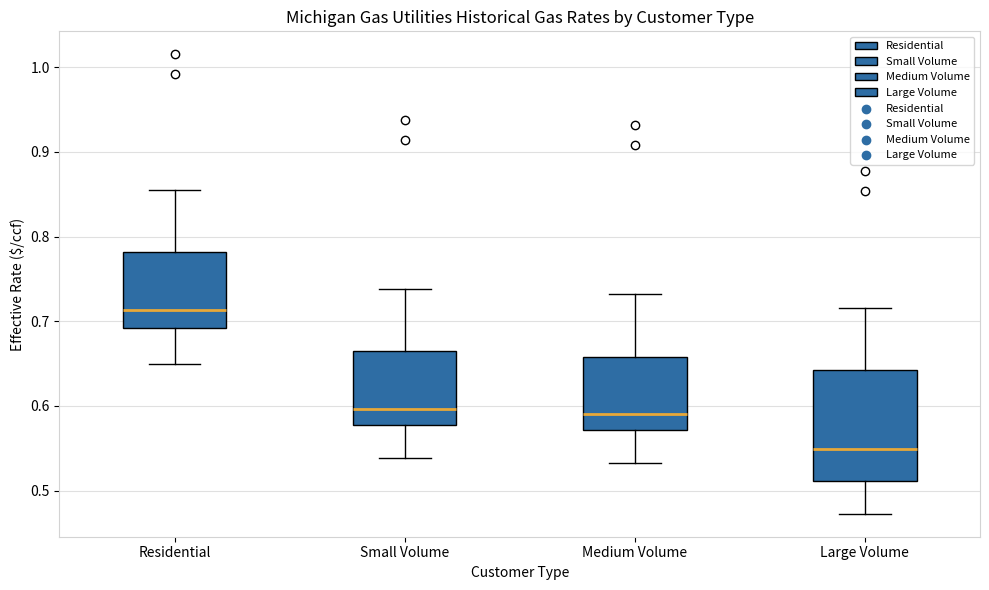

Comparing the boxes themselves (not the whiskers), which one is the tallest?

Large Volume